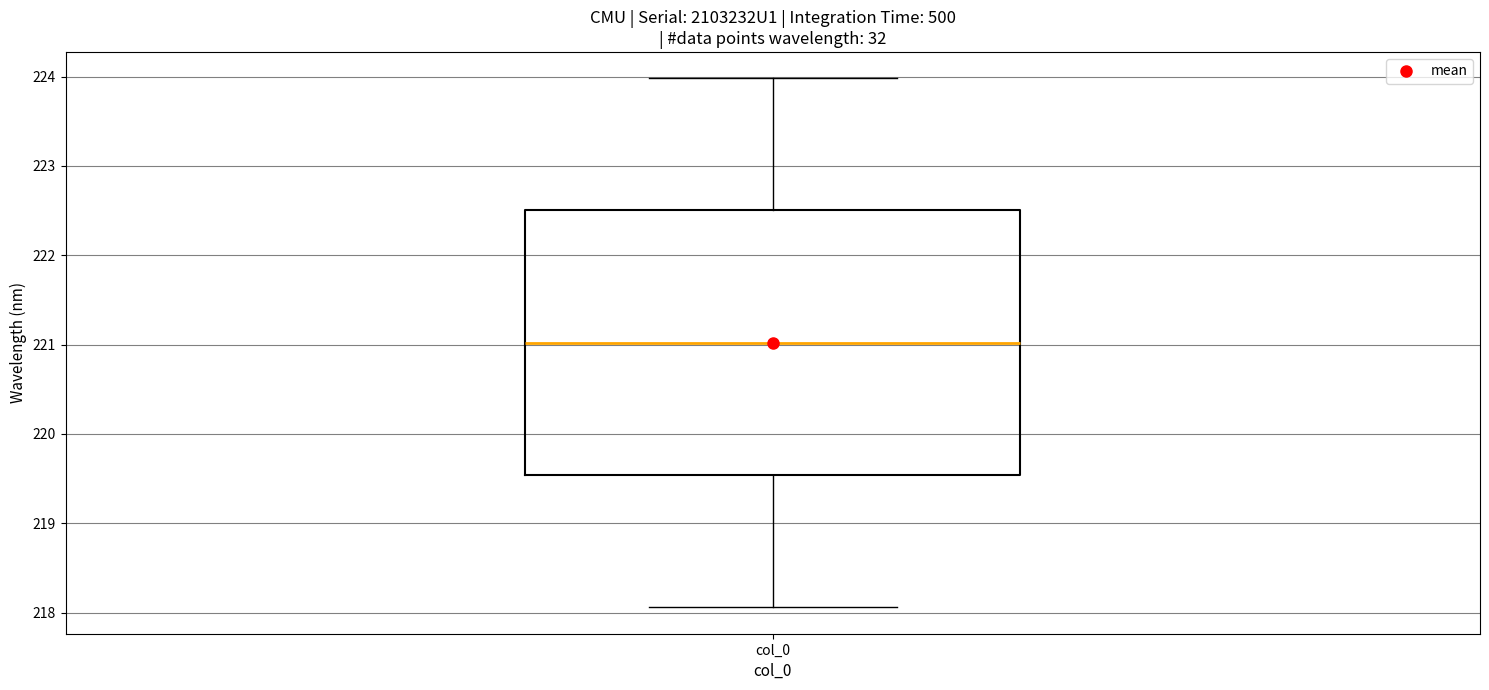

Where does the upper whisker of the box for col_0 end on the y-axis? The values are not printed on the chart, so give them approximately, as read against the axis.

224.0